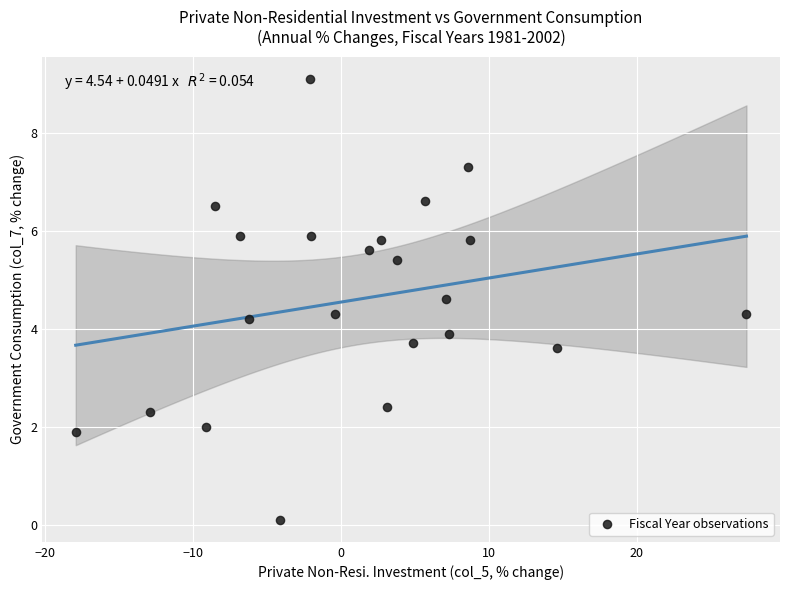

What is the range of X values (max minus min)?

45.3